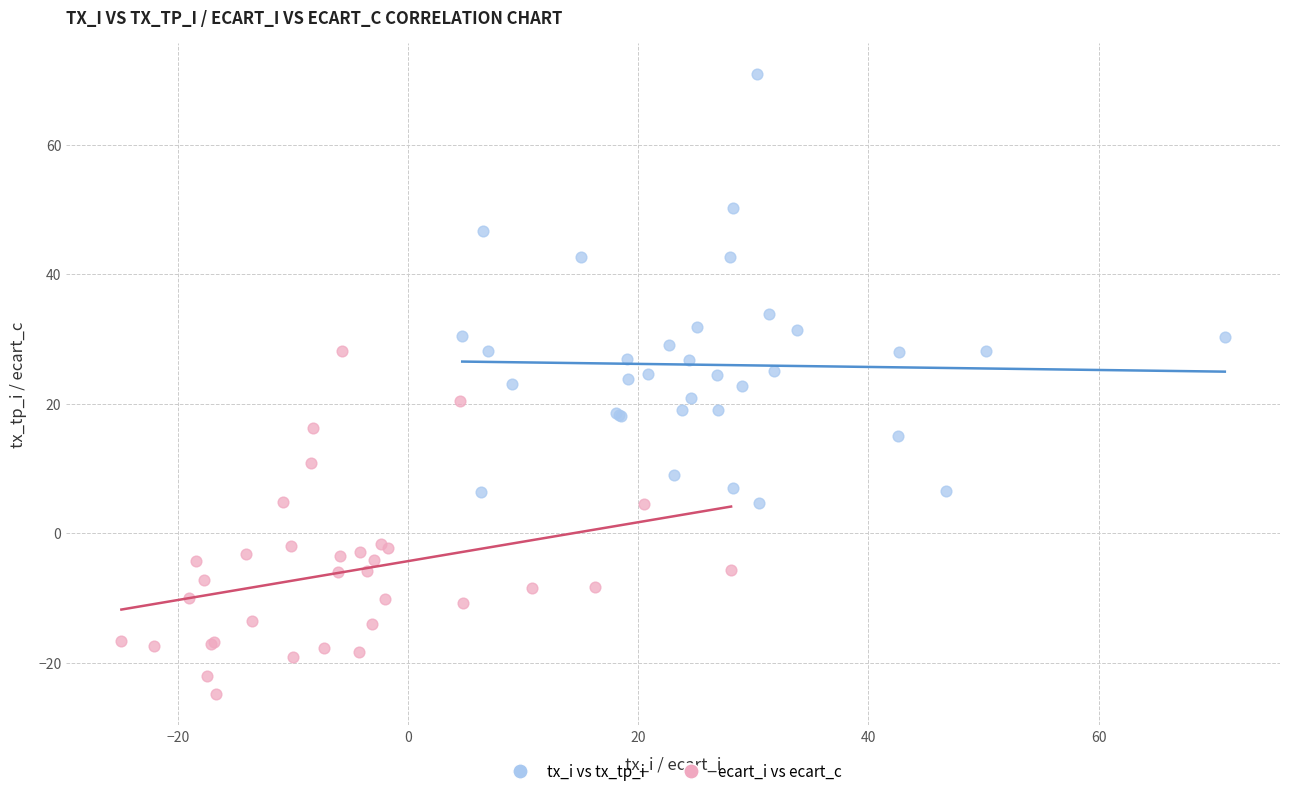

Which series reaches the minimum Y coordinate?

ecart_i vs ecart_c